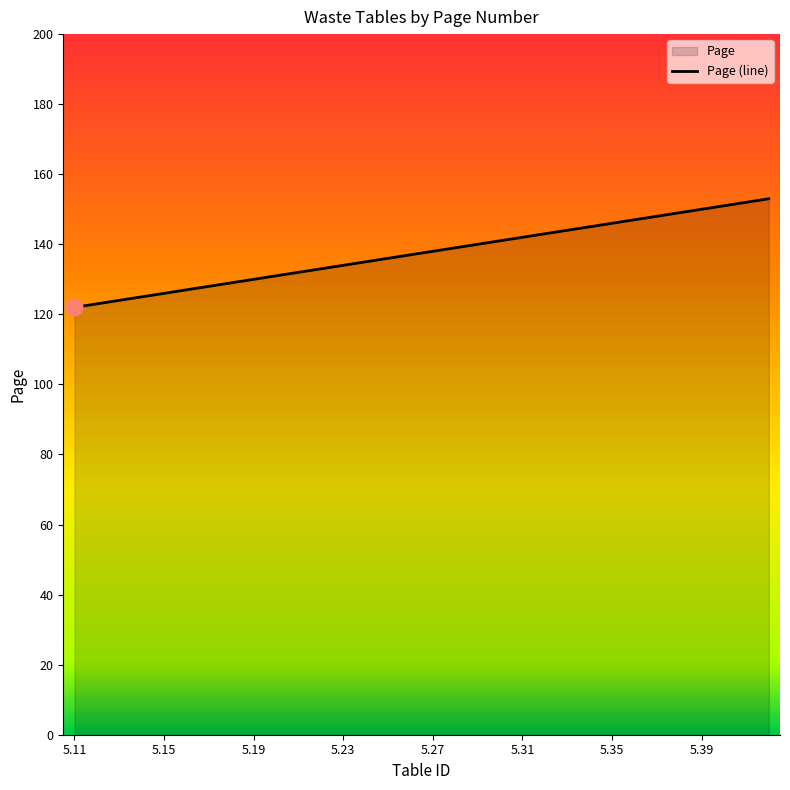

What is the difference between the second highest and minimum values?

30